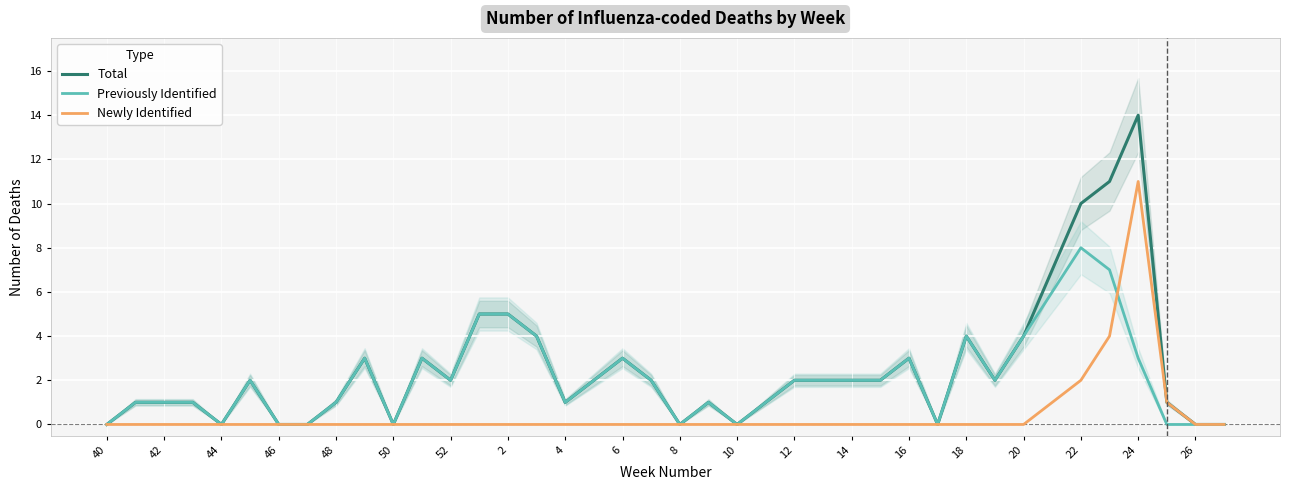

True or false: Previously Identified has more than 1 points higher than both neighbors.

True